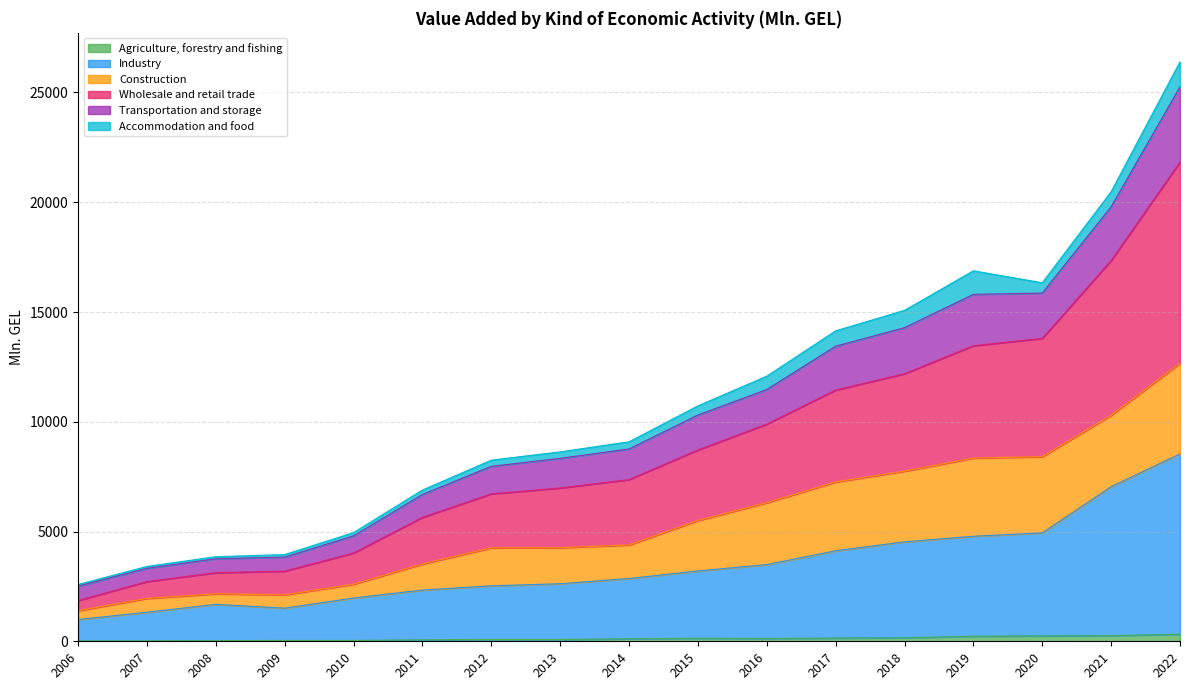

What is the total value across all series at 2013?

8628.6